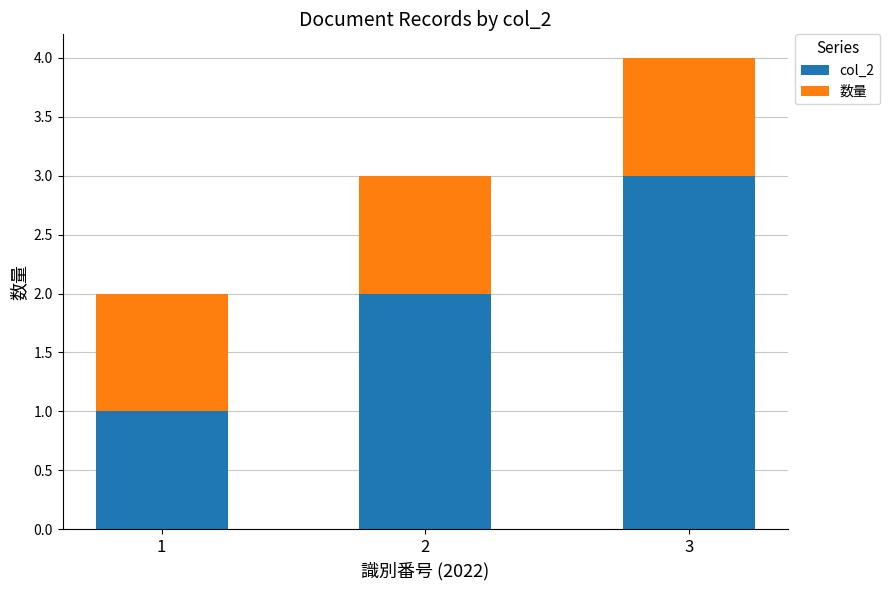

What are all the series names shown in the legend?

col_2, 数量